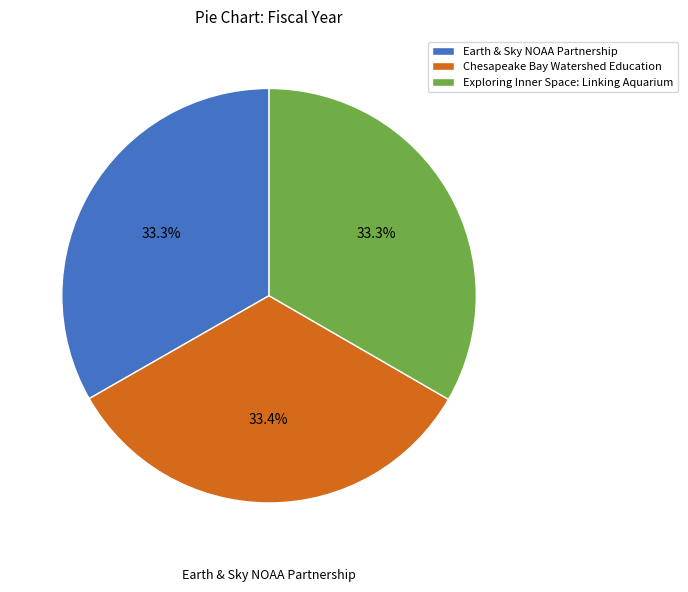

Combined, do Chesapeake Bay Watershed Education and Exploring Inner Space: Linking Aquarium account for over 50%?

Yes